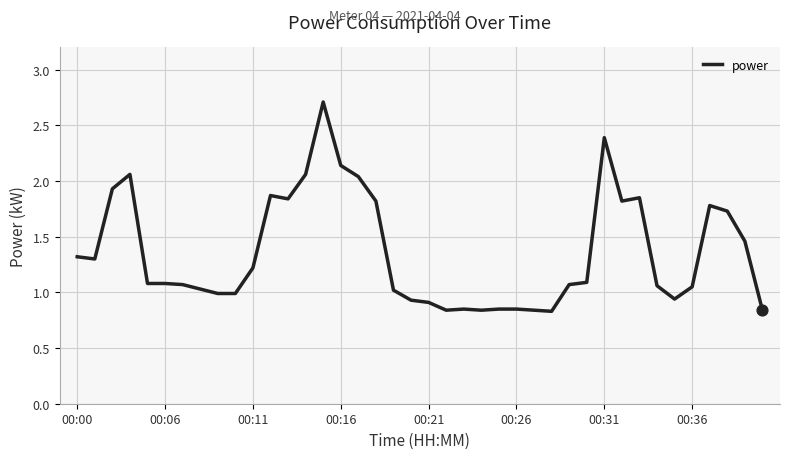

What is the maximum value shown in the chart?

2.7